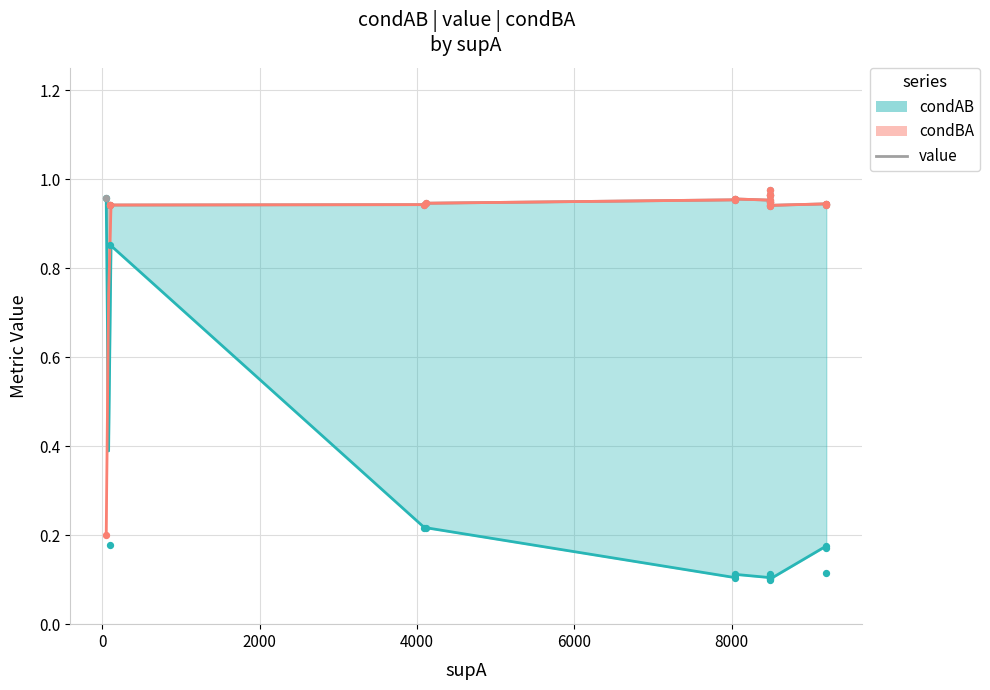

Which series has the largest total across all categories?

value